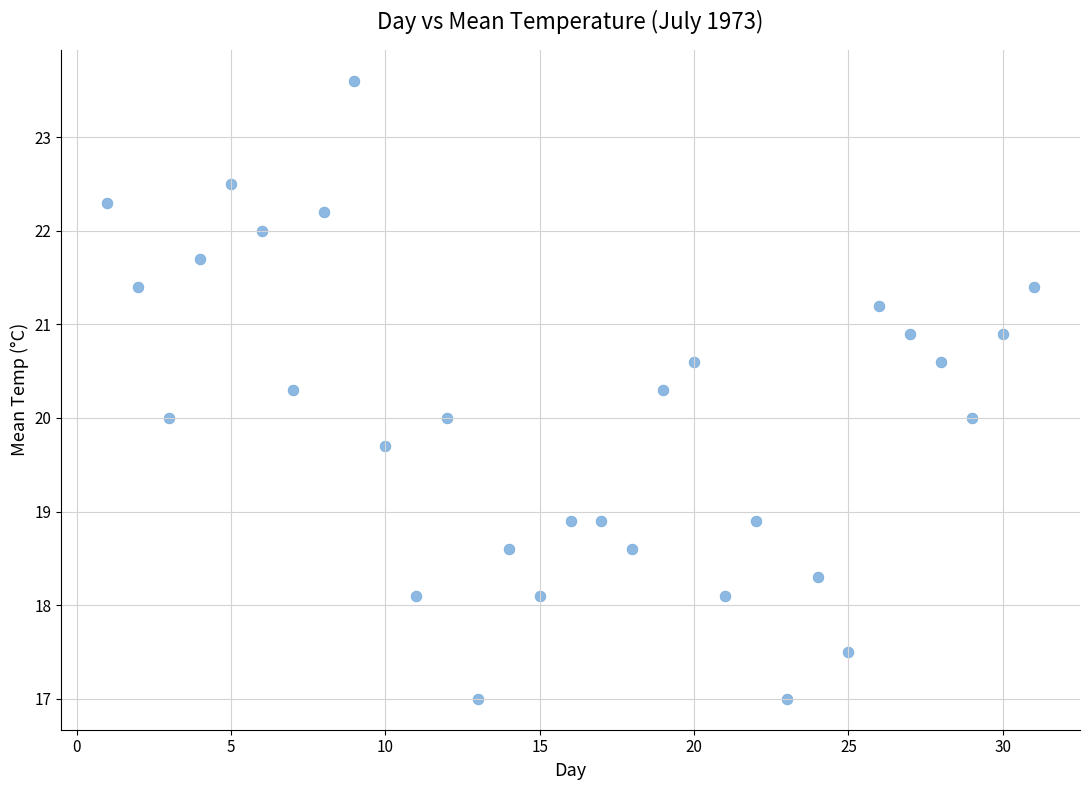

What is the range of X values (max minus min)?

30.0